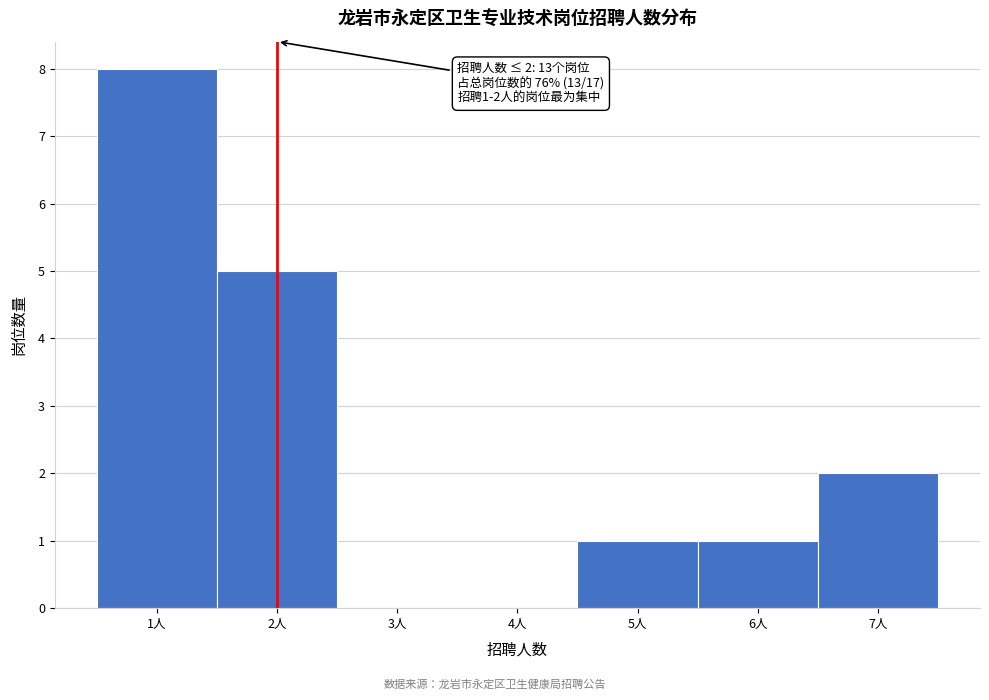

Over which range of the x-axis is the bar tallest?

0.5 to 1.5